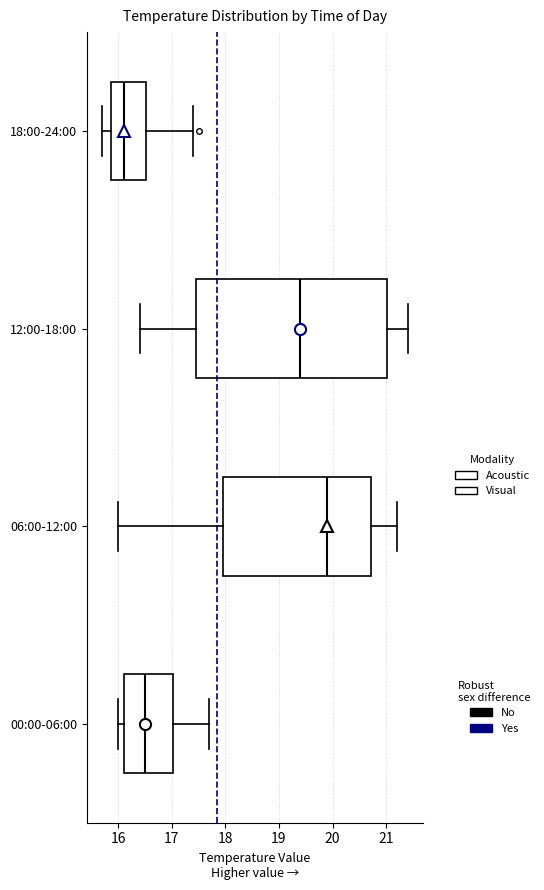

Reading bottom to top, read every box against the x-axis: the position of its median line, the range the box covers, and the ends of its whiskers. The values are not printed on the chart, so give them approximately, as read against the axis.

00:00-06:00: median 16.5, box 16.1 to 17.0, whiskers 16.0 to 17.7
06:00-12:00: median 19.9, box 18.0 to 20.7, whiskers 16.0 to 21.2
12:00-18:00: median 19.4, box 17.5 to 21.0, whiskers 16.4 to 21.4
18:00-24:00: median 16.1, box 15.9 to 16.5, whiskers 15.7 to 17.4